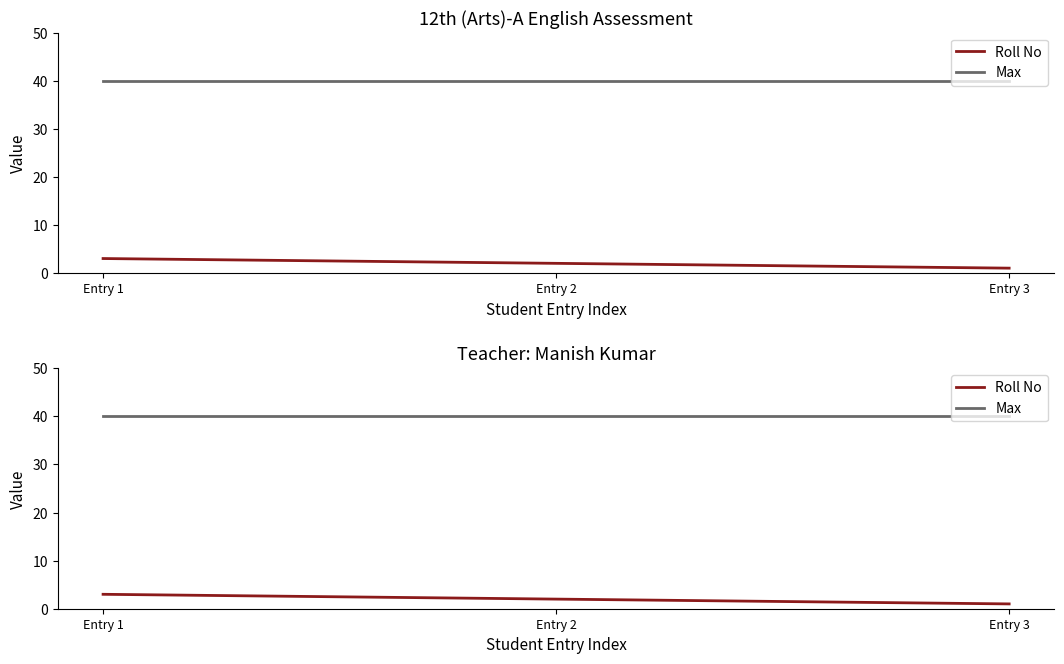

Rank the categories by Roll No value from highest to lowest.

Entry 1, Entry 2, Entry 3